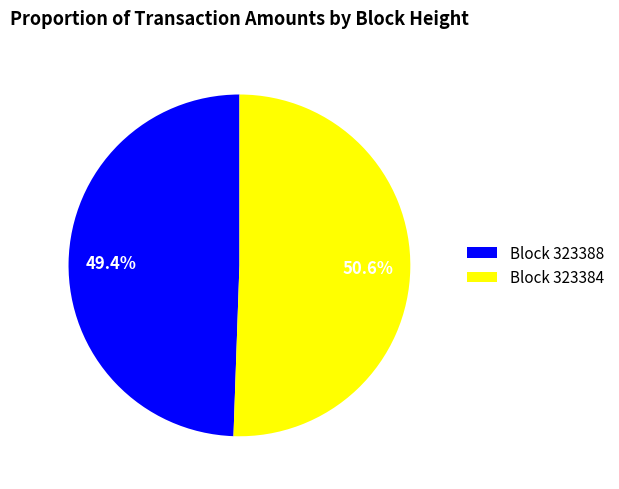

Count the number of slices in the pie.

2